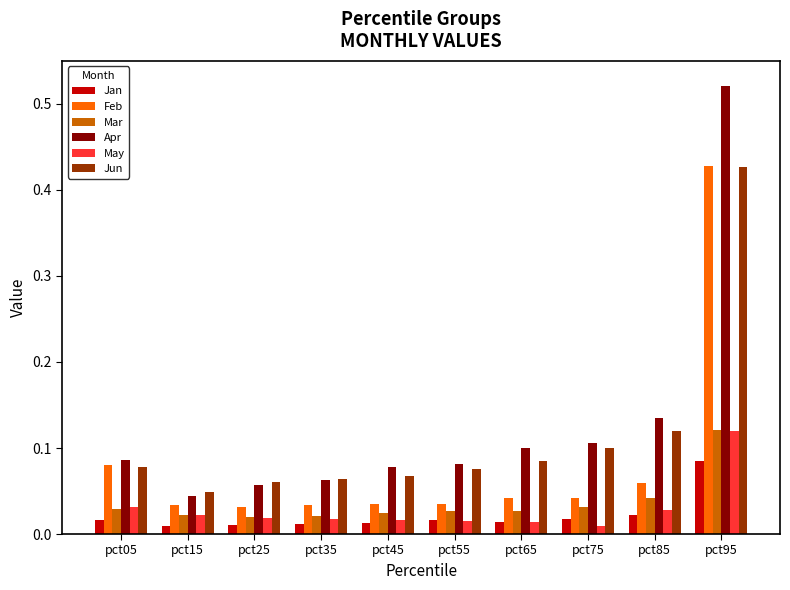

At which category is the sum across all series the highest?

pct95